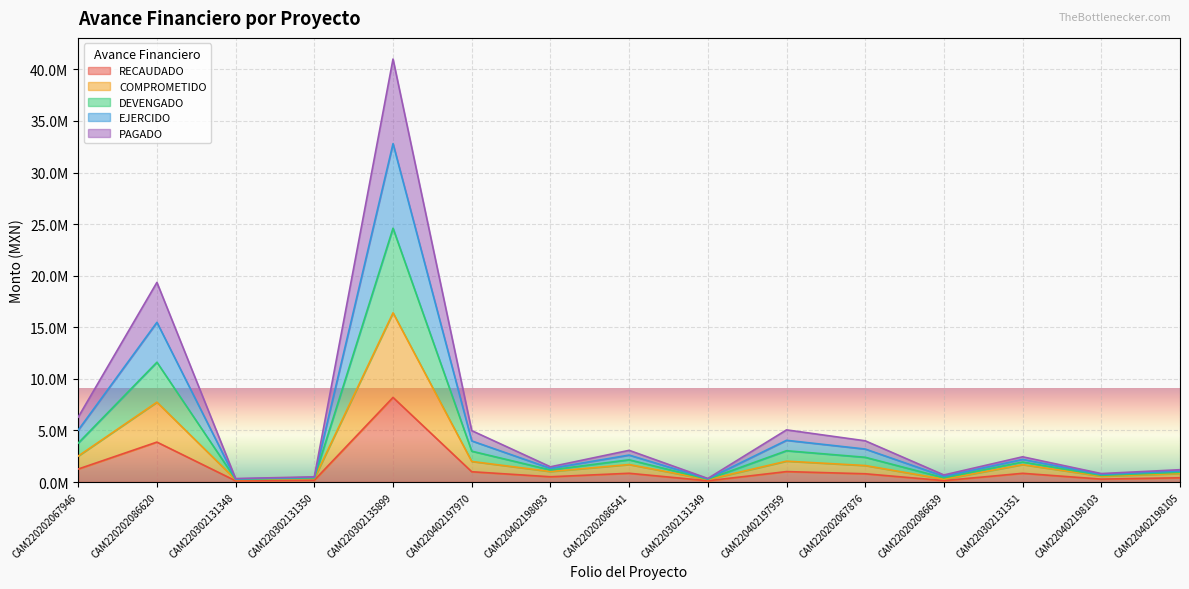

What is the spread (max minus min) of values at CAM220202067946?

5033023.8